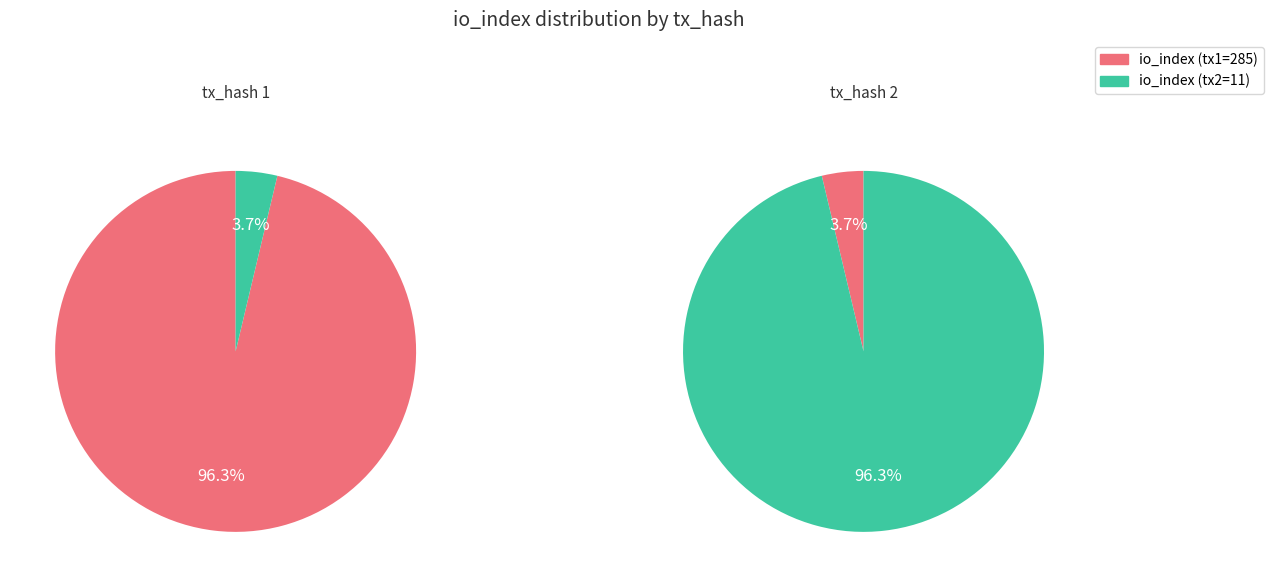

To the nearest percent, what is the average slice percentage?

50%